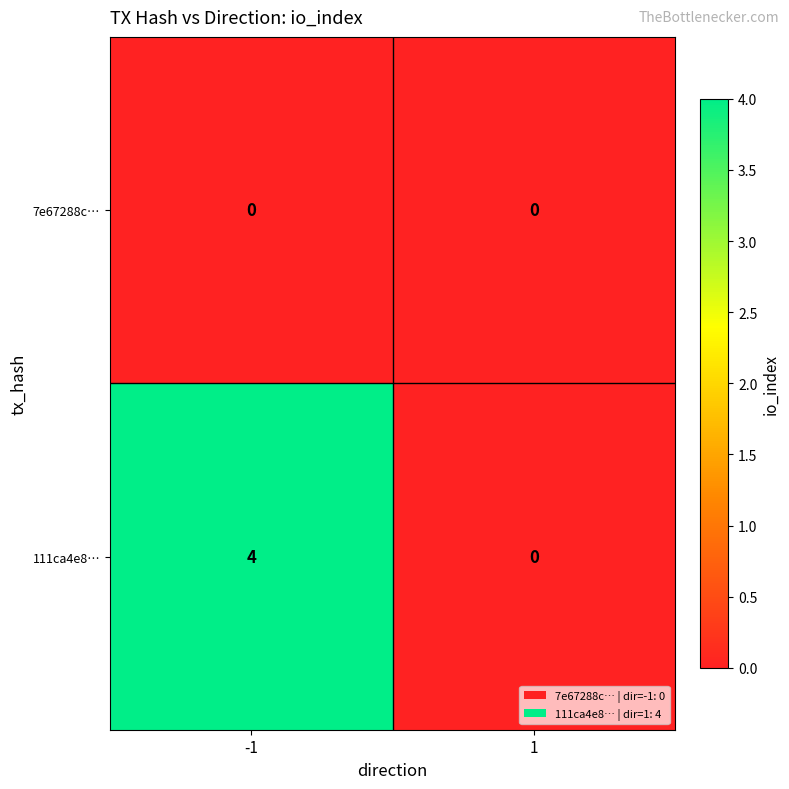

List the series in order of their peak value, highest first.

111ca4e8…, 7e67288c…